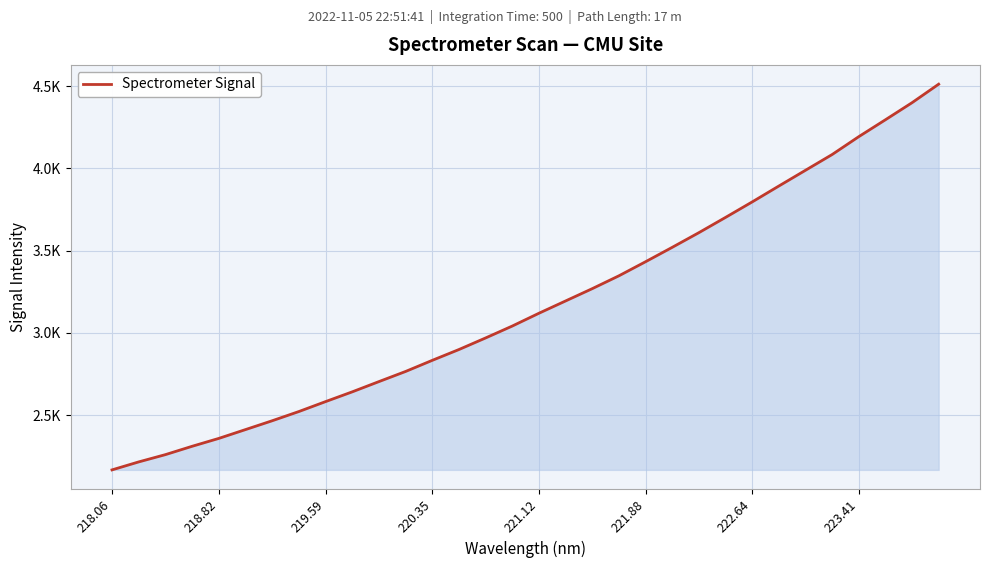

Is this an area chart (filled region under the line)?

Yes